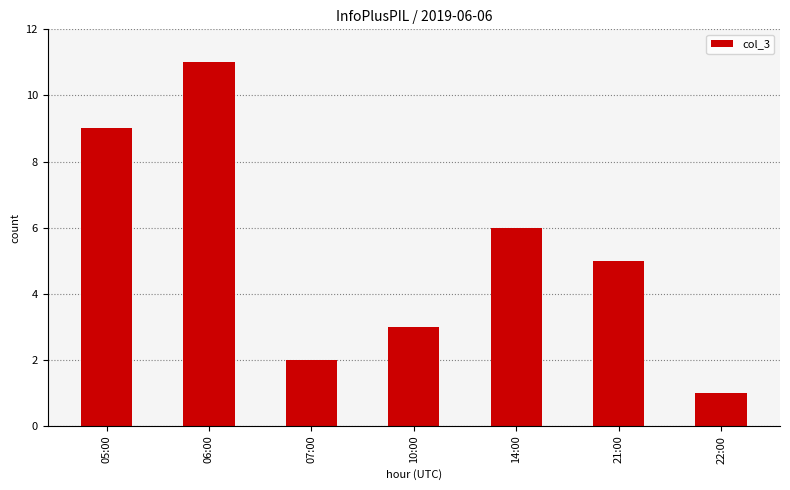

What position from the right is 22:00?

1